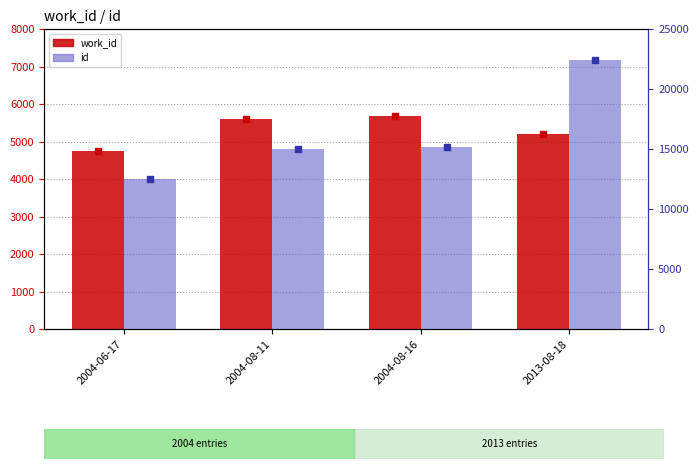

Which series has the widest spread of Y values?

id